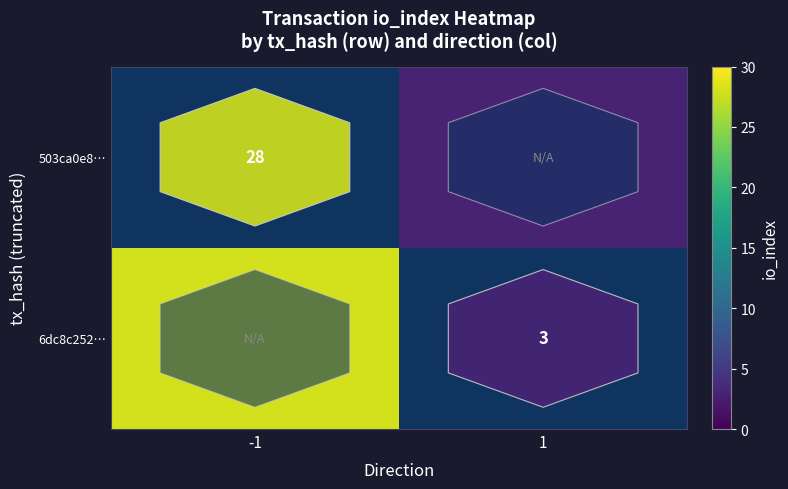

Count the number of categories in the chart.

2